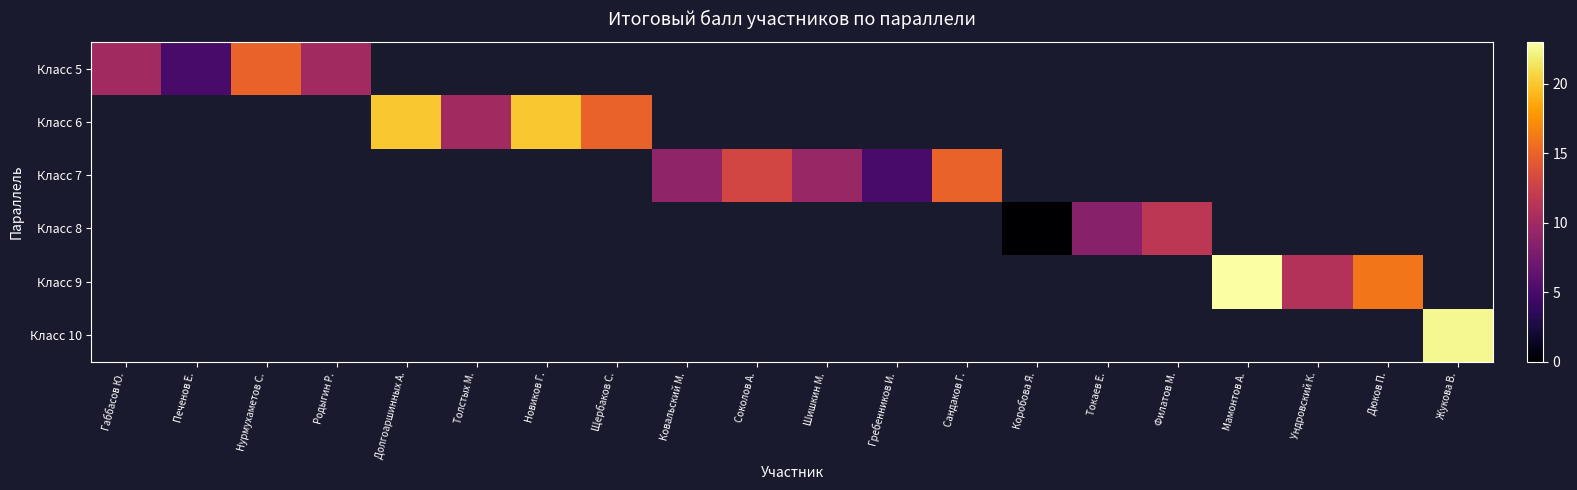

How many categories are shown in the chart?

20